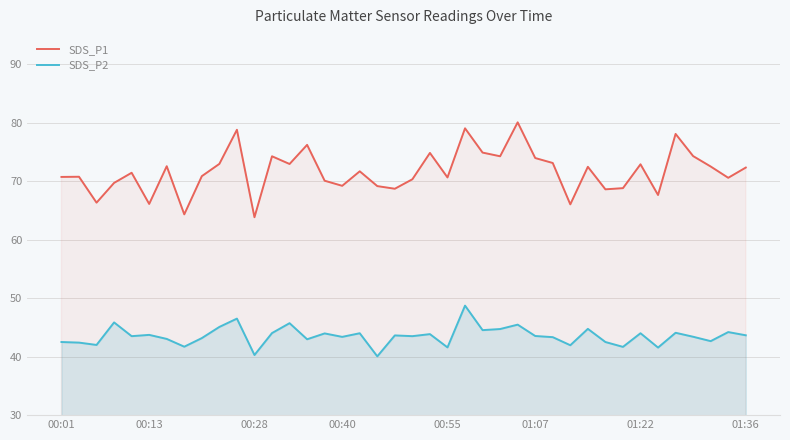

True or false: SDS_P1 and SDS_P2 cross at least once.

False